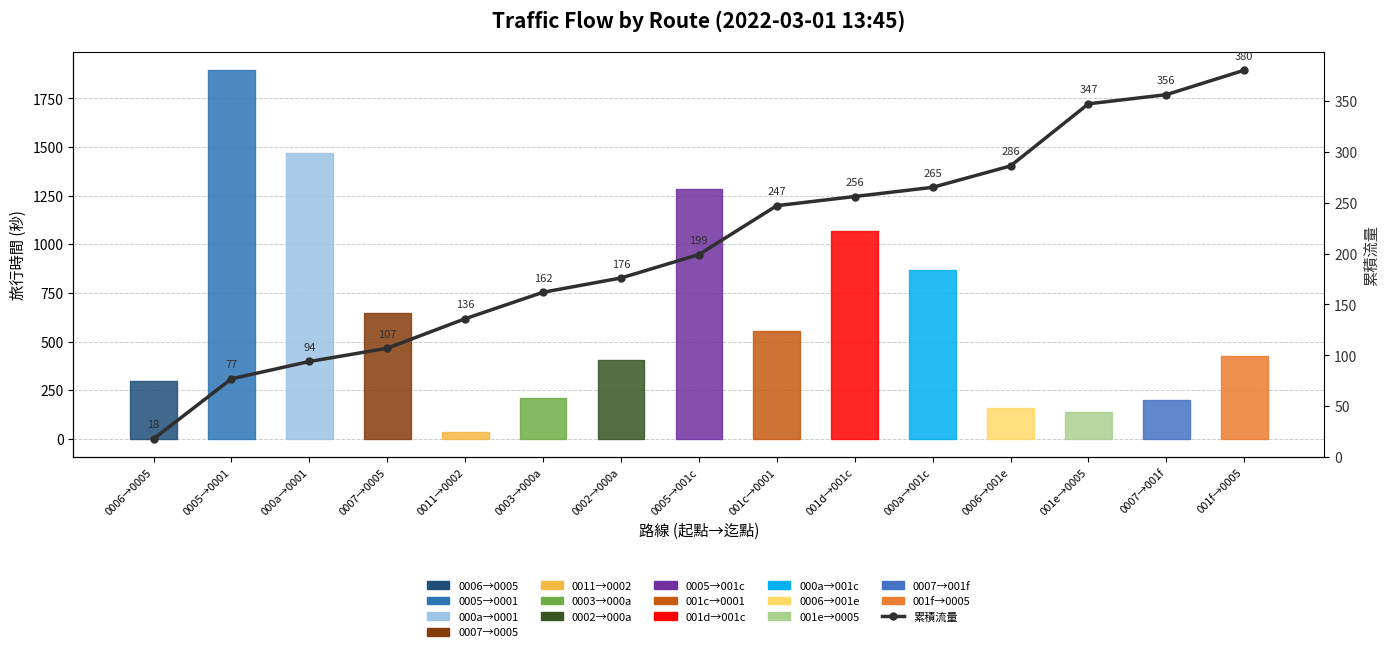

Does the chart have visible grid lines?

Yes